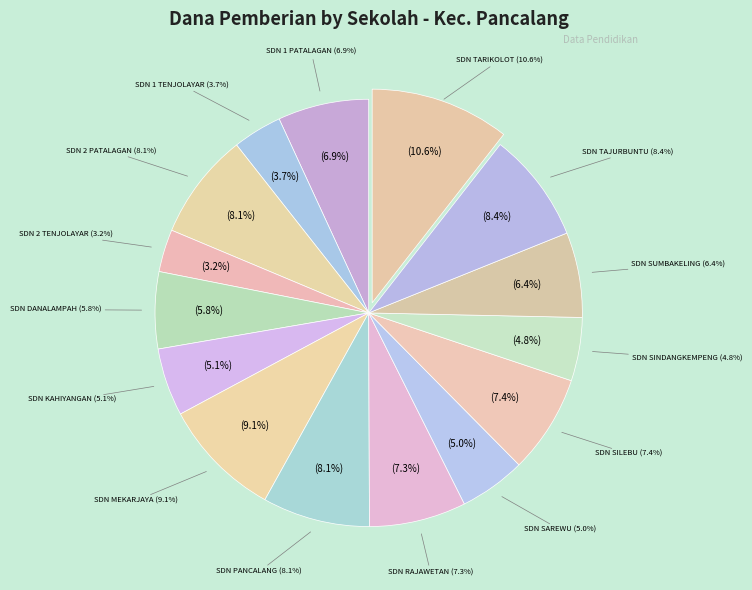

Does SD NEGERI PANCALANG represent more than half of the total?

No